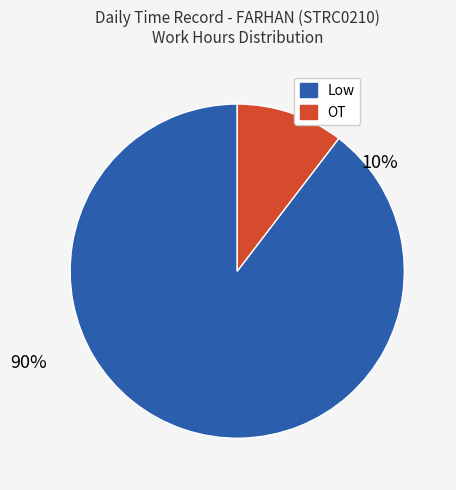

Rank the series at 3 from lowest to highest value.

OT, Low